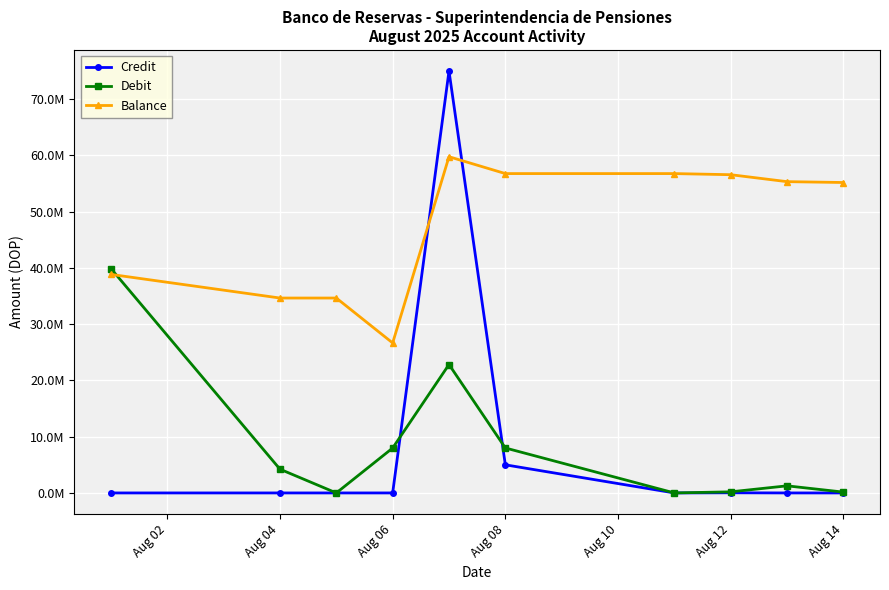

What is the maximum value for Balance?

59764697.9